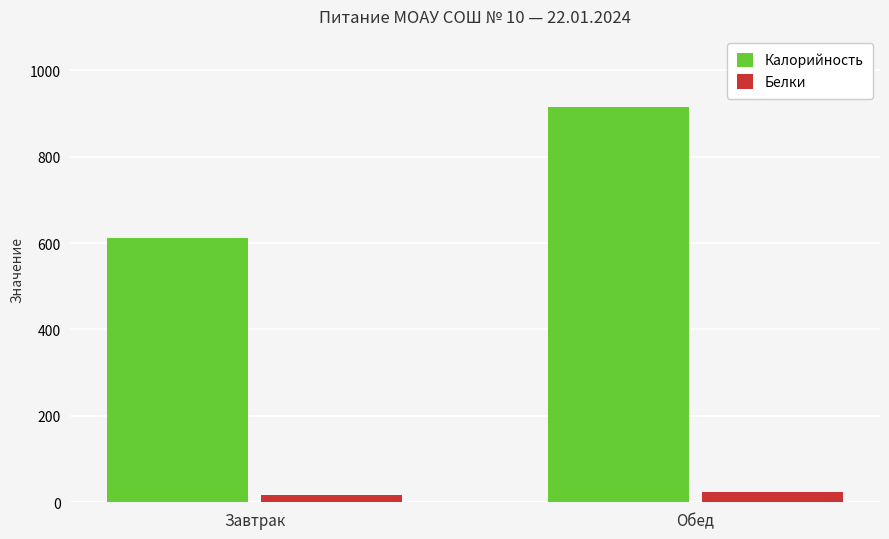

Where does the Калорийность series first go above 914?

Обед